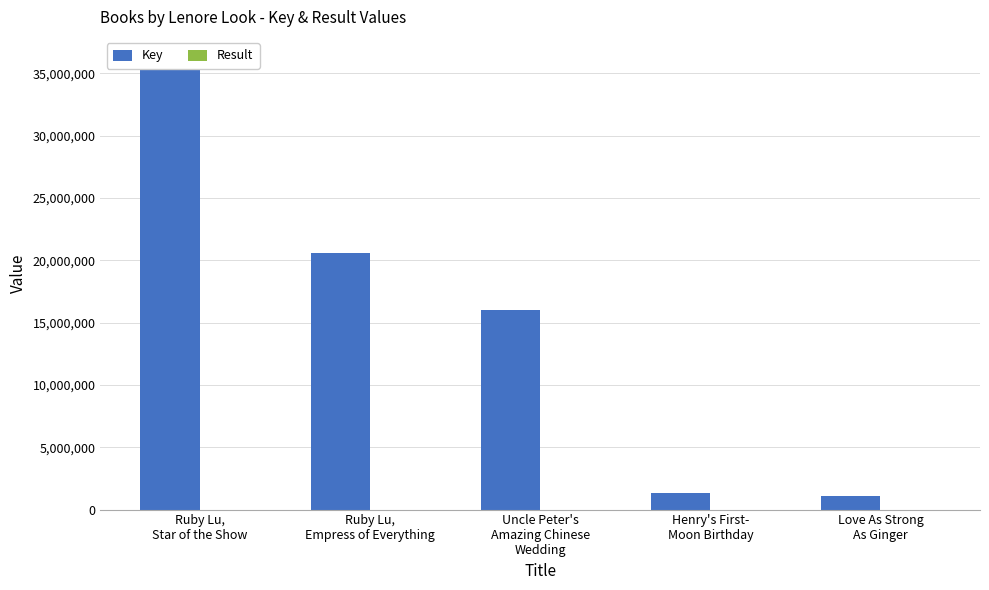

How many Result values are between 2 and 4?

3